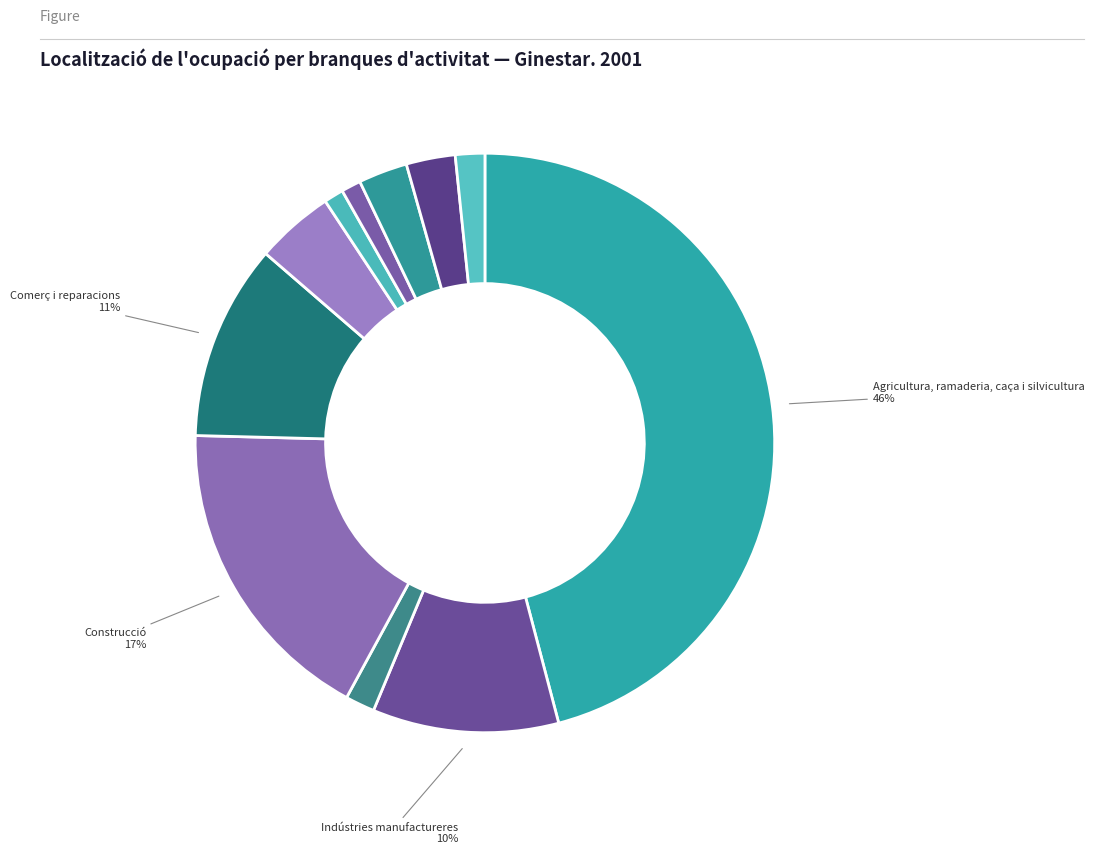

How many segments does this pie chart have?

11